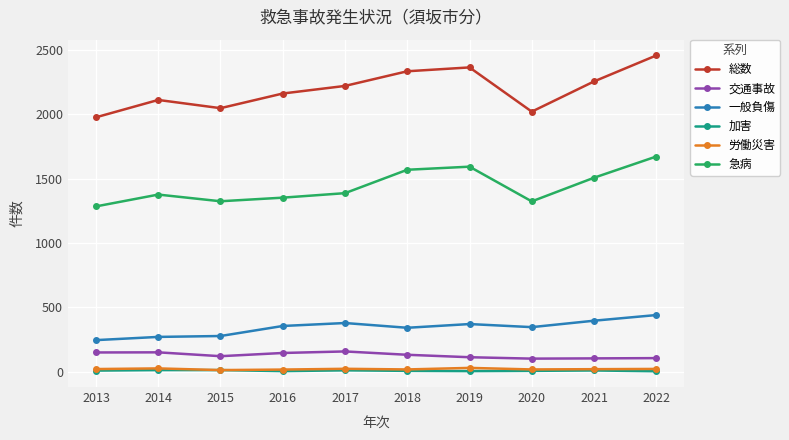

Which category has the highest value in the 急病 series?

2022